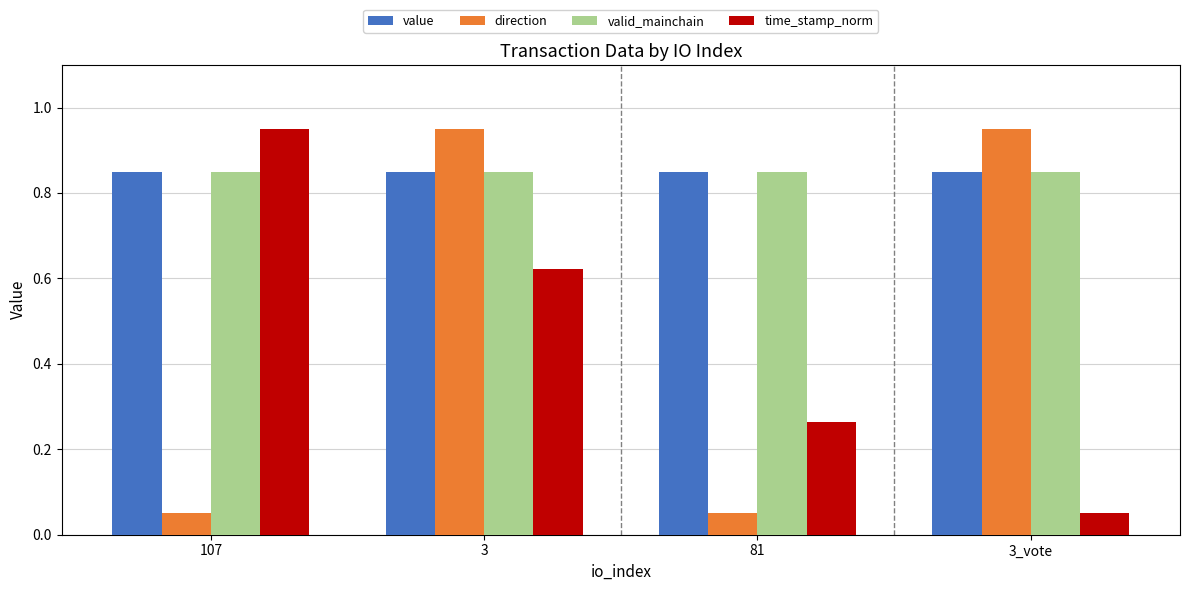

Is the value of direction at 81 greater than the value of value at 81?

No